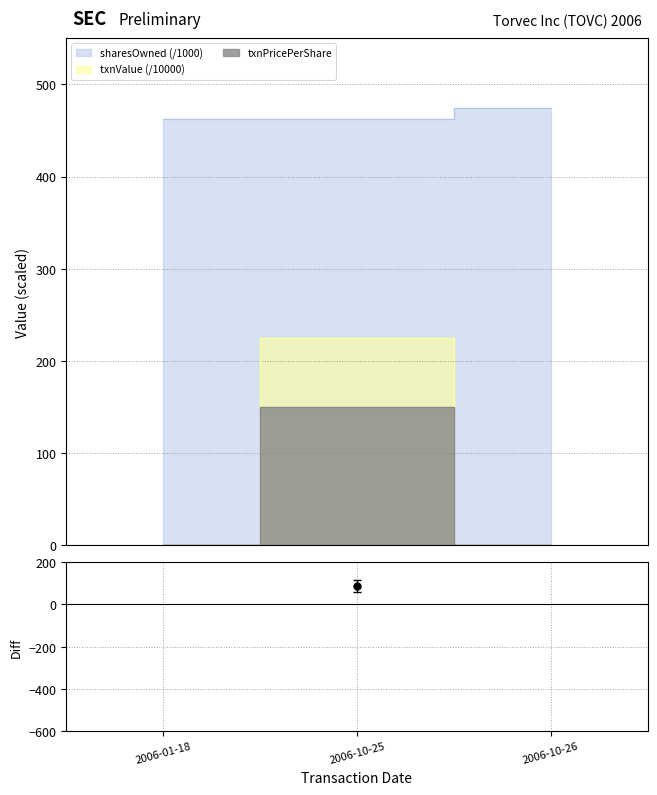

What is the value of the 1st point from the left?

461.9